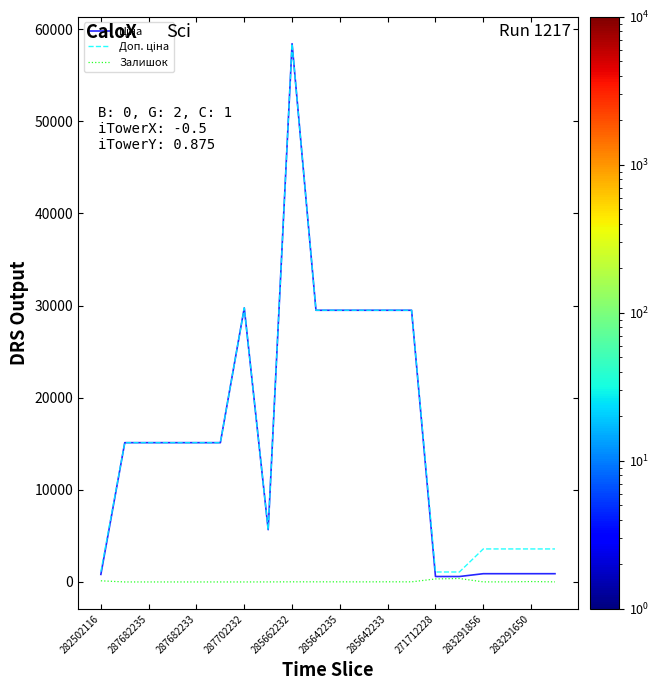

What is the maximum value shown in the chart?

58426.5